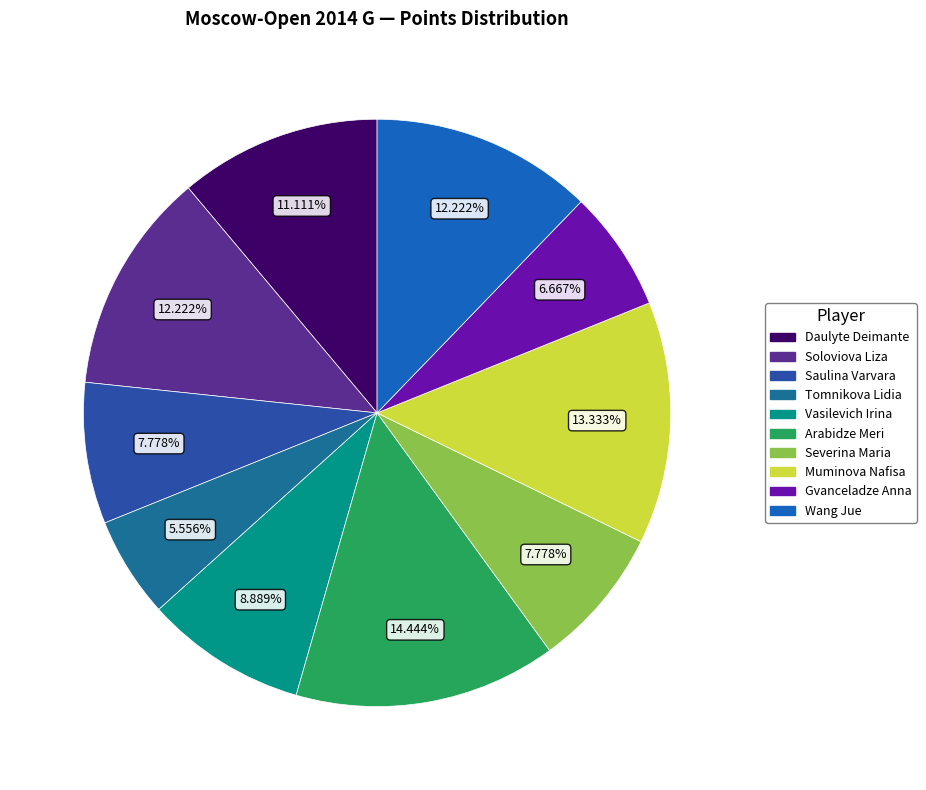

How many slices are in this pie chart?

10